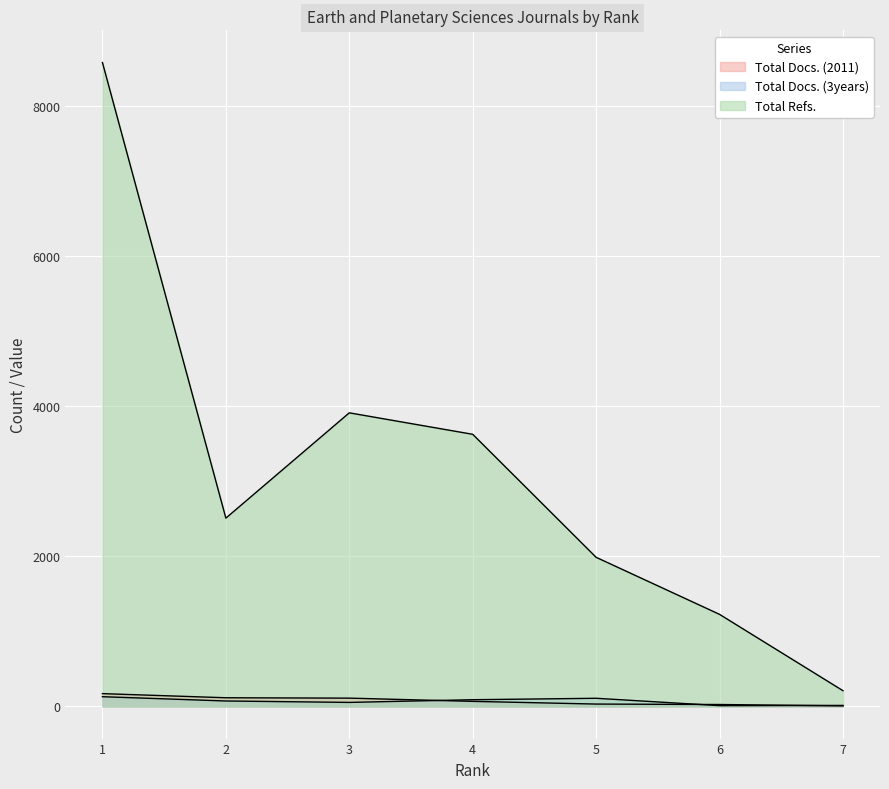

What is the average value of the Total Docs. (3years) series?

68